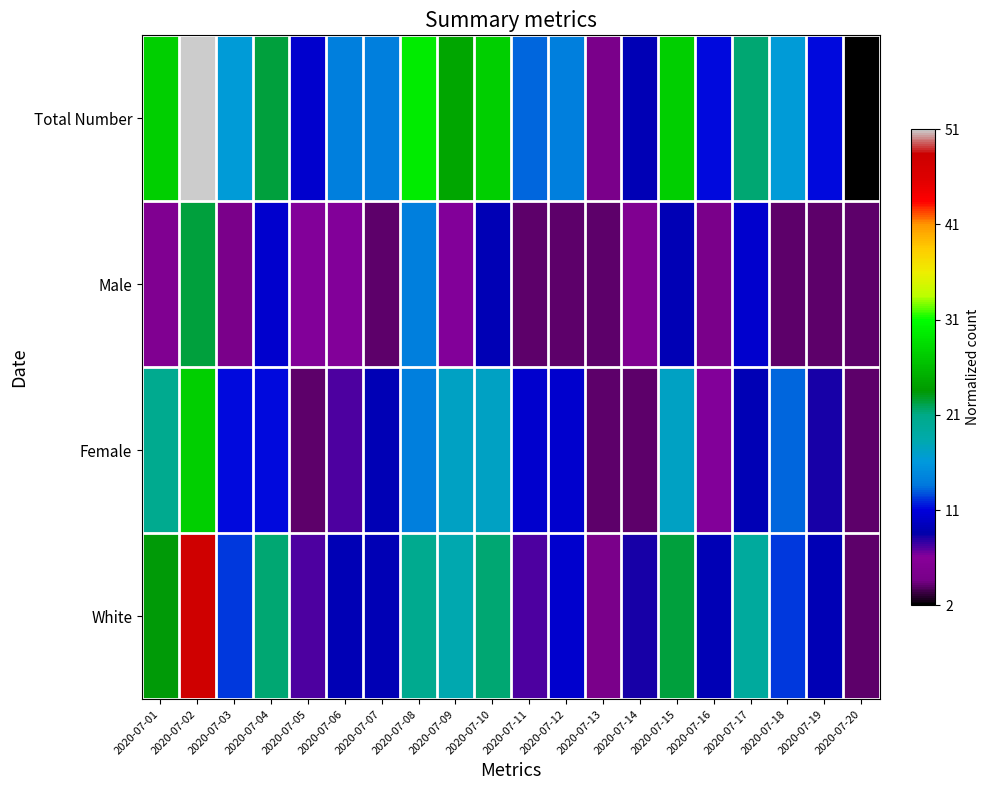

Which label corresponds to the largest value in the chart?

2020-07-02